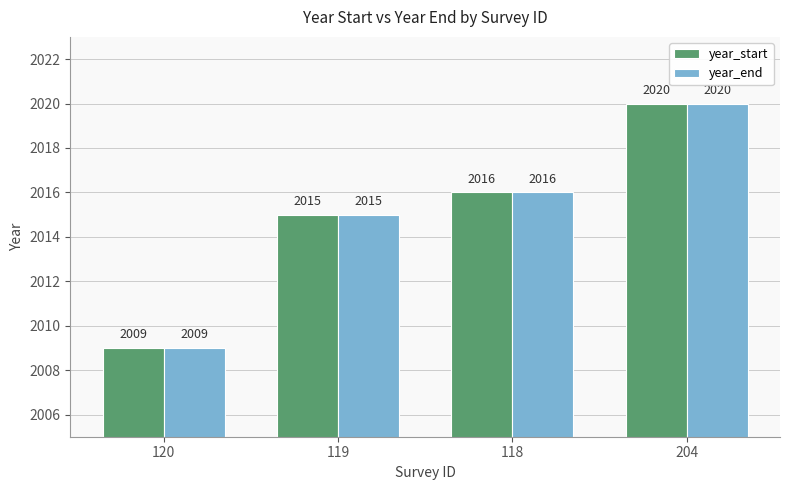

Is the value of year_end at 119 greater than the value of year_start at 204?

No